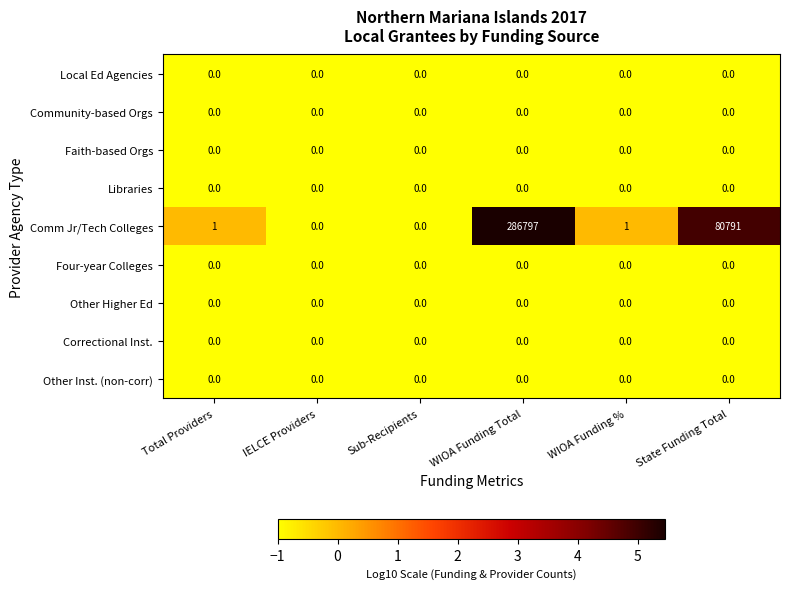

The Comm Jr/Tech Colleges series shows 1 at WIOA Funding %. True or false?

True